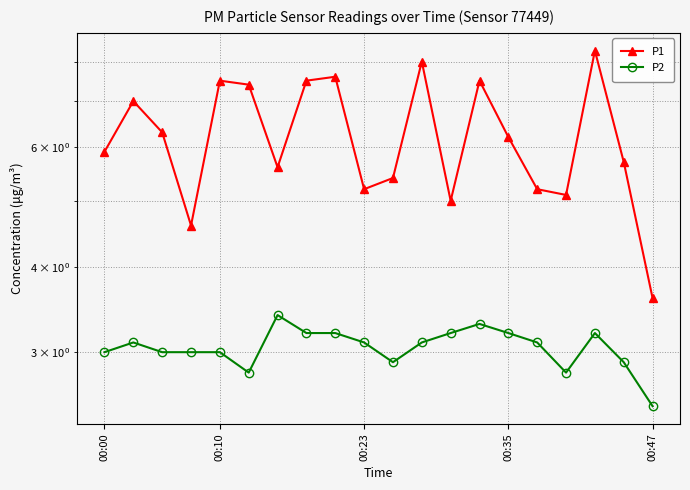

What is the average value of the P1 series?

6.2